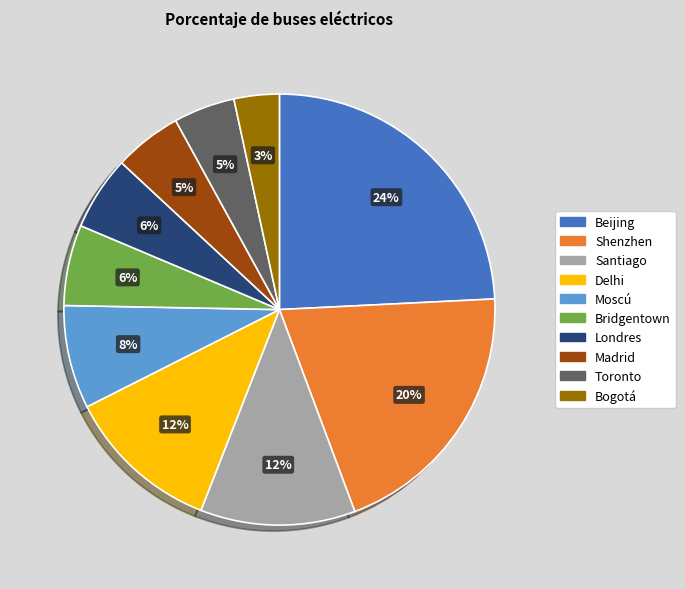

Is there any slice that represents more than half of the pie?

No